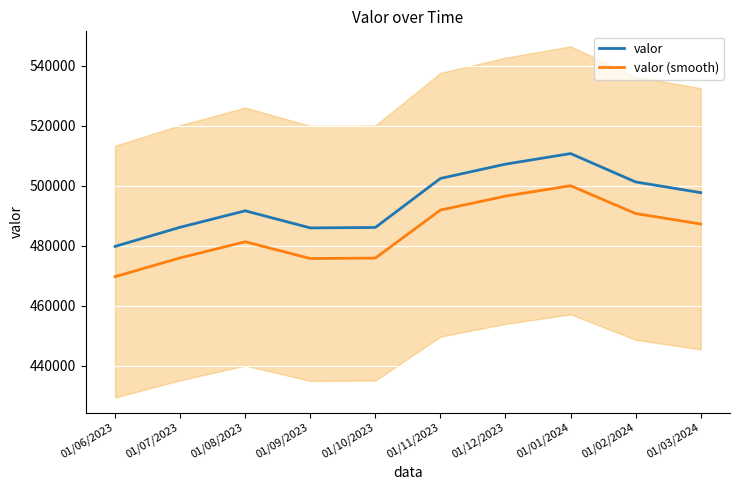

Is it true that valor equals 677452.9 at 01/11/2023?

False